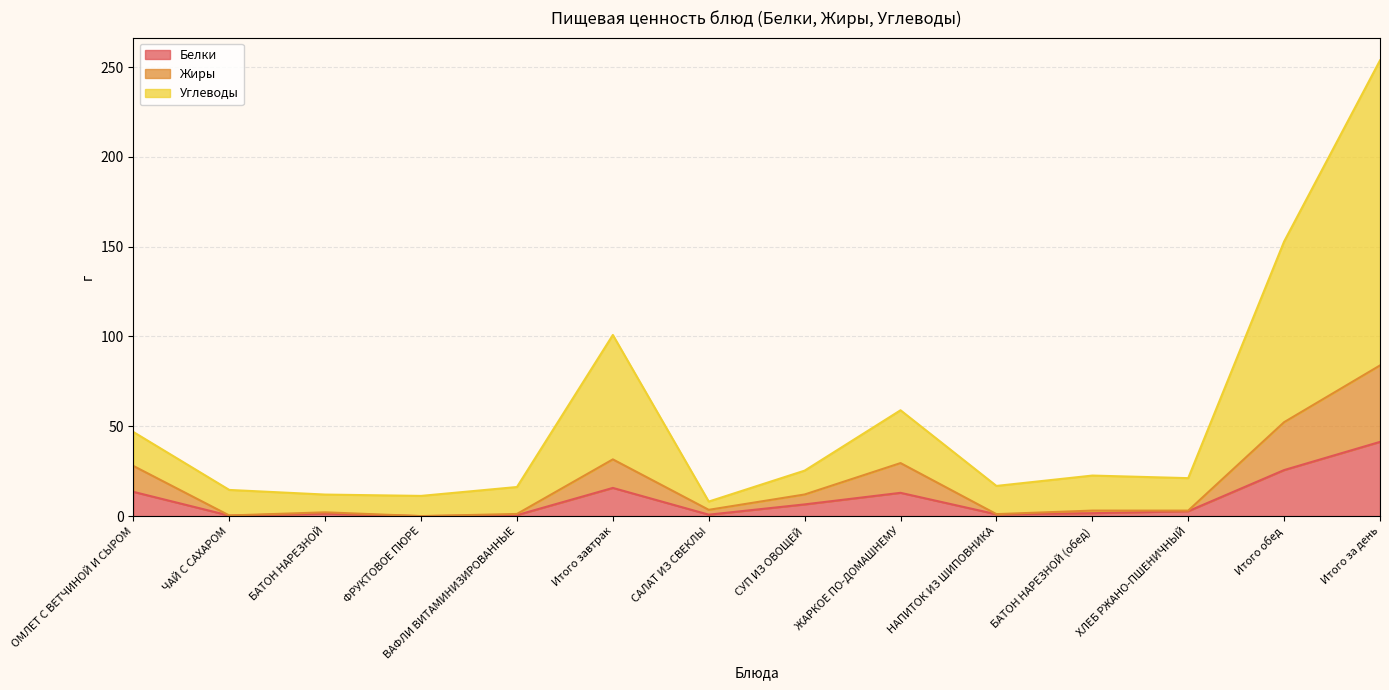

True or false: Жиры and Белки intersect in this chart.

False